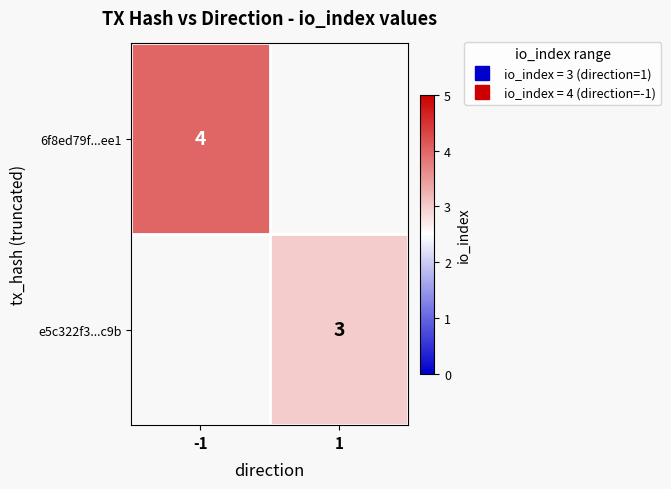

Which series has the widest spread of values?

6f8ed79f...ee1